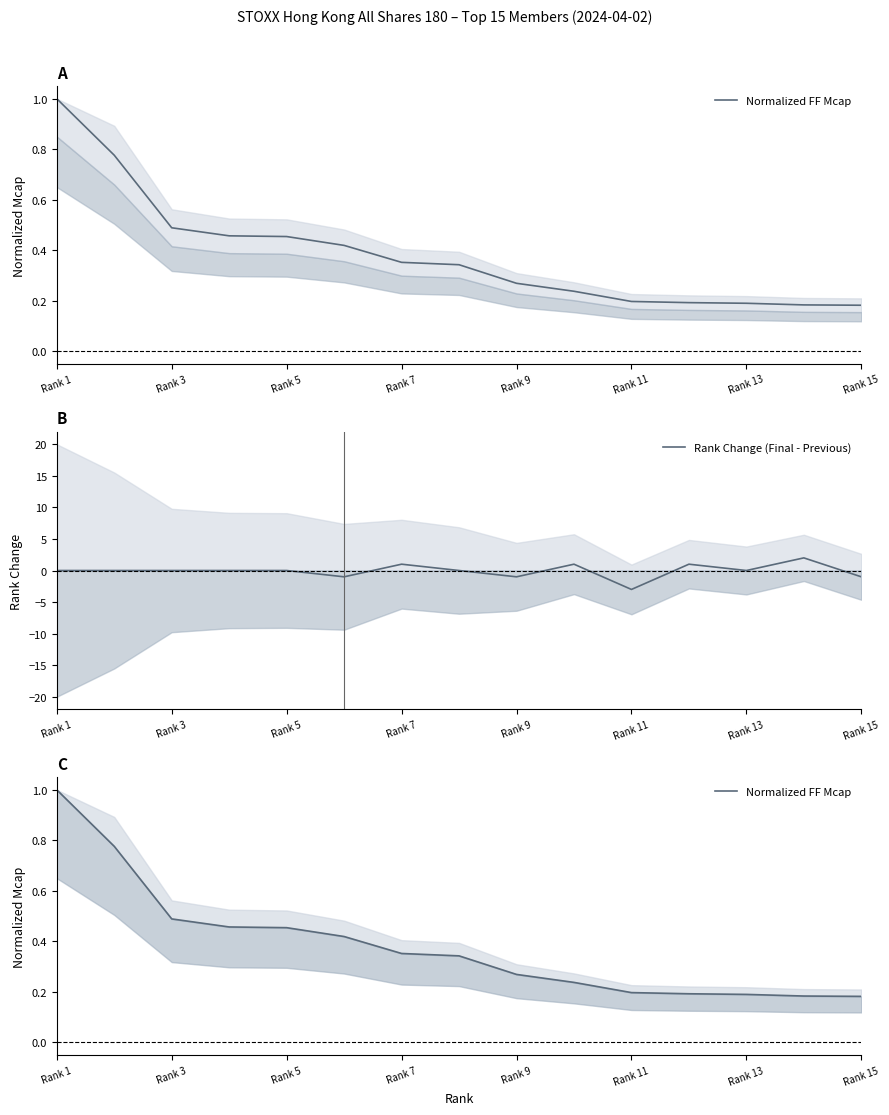

What is the difference between the maximum and minimum values in the Rank Change (Final - Previous) series?

5